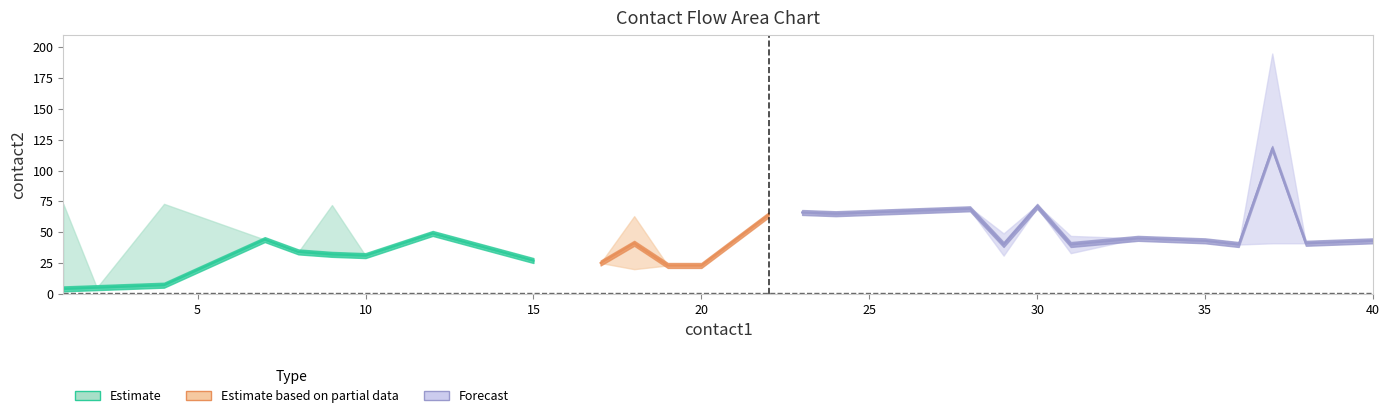

Which has a higher value, 35 or 4?

35